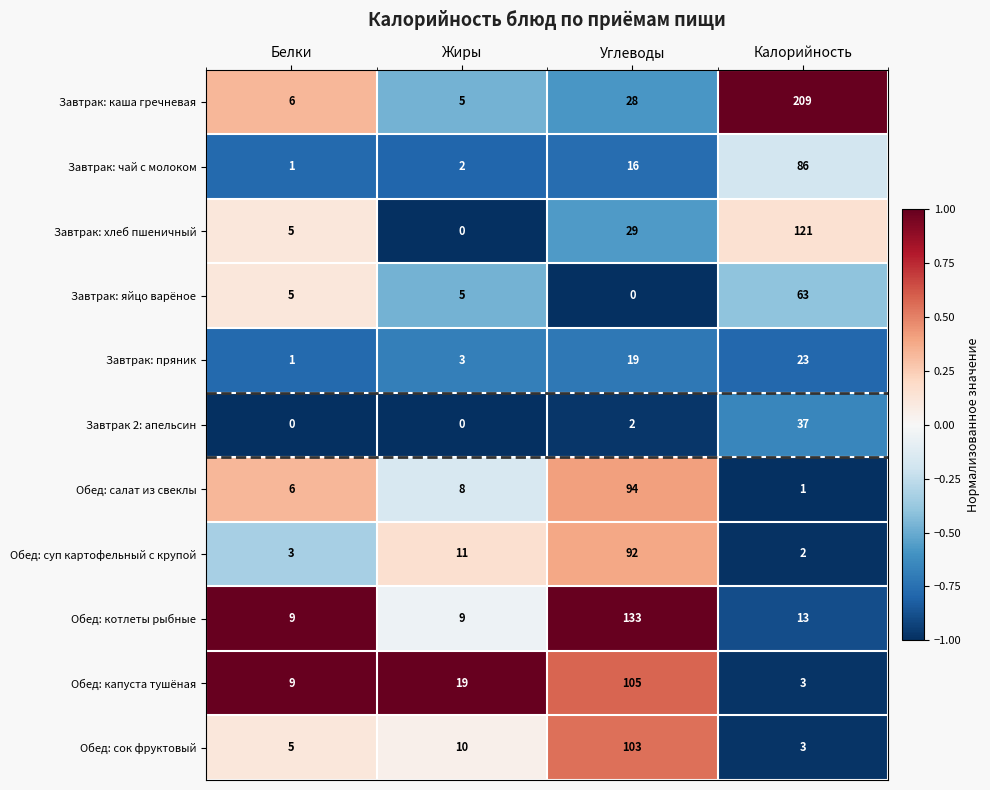

Is it true that Обед: суп картофельный с крупой equals 1 at Калорийность?

False